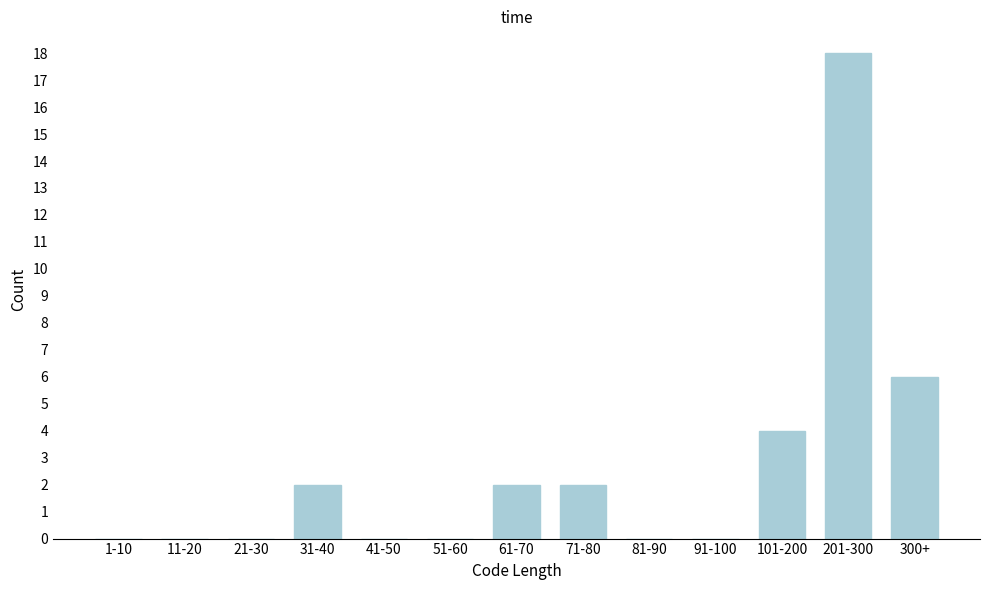

Reading left to right, what are all the values shown in this chart?

1-10=0	11-20=0	21-30=0	31-40=2	41-50=0	51-60=0	61-70=2	71-80=2	81-90=0	91-100=0	101-200=4	201-300=18	300+=6